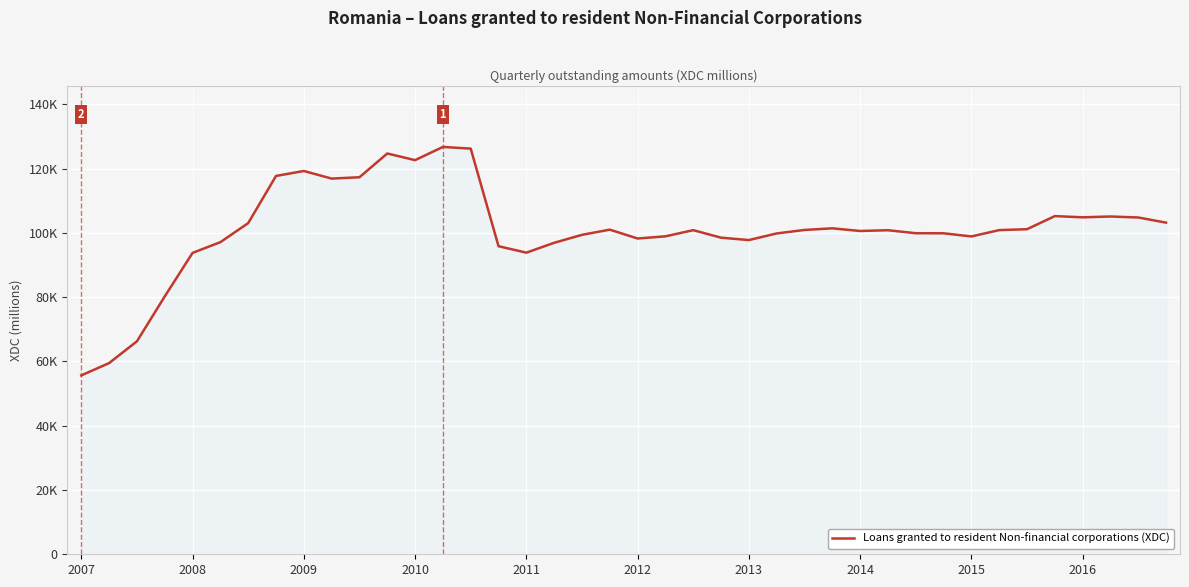

What is the value of the 30th point from the left?

100833.6